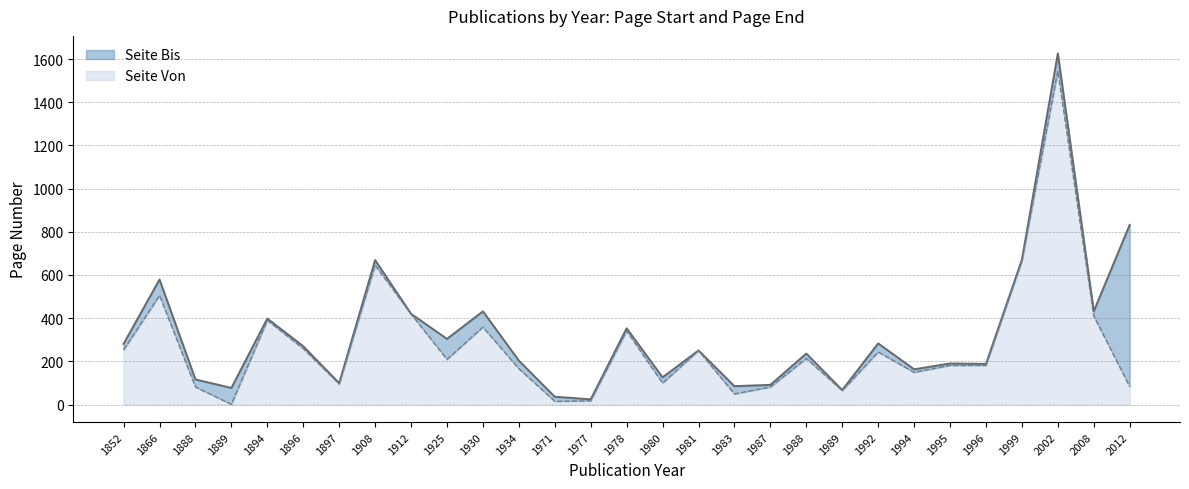

Does the chart have visible grid lines?

Yes